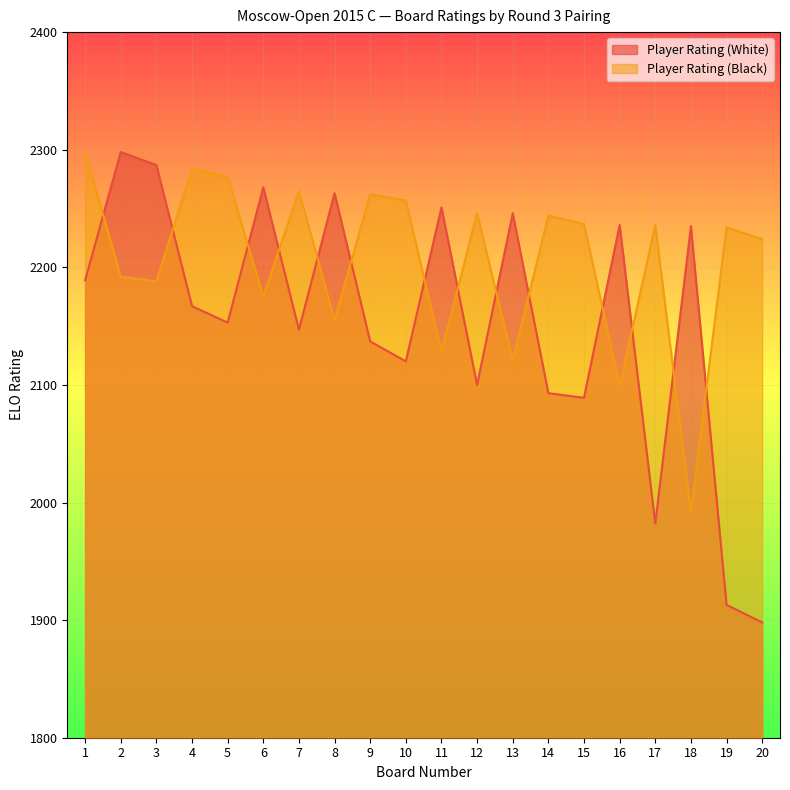

In Player Rating (Black), how many points are lower than both neighbors (excluding endpoints)?

7